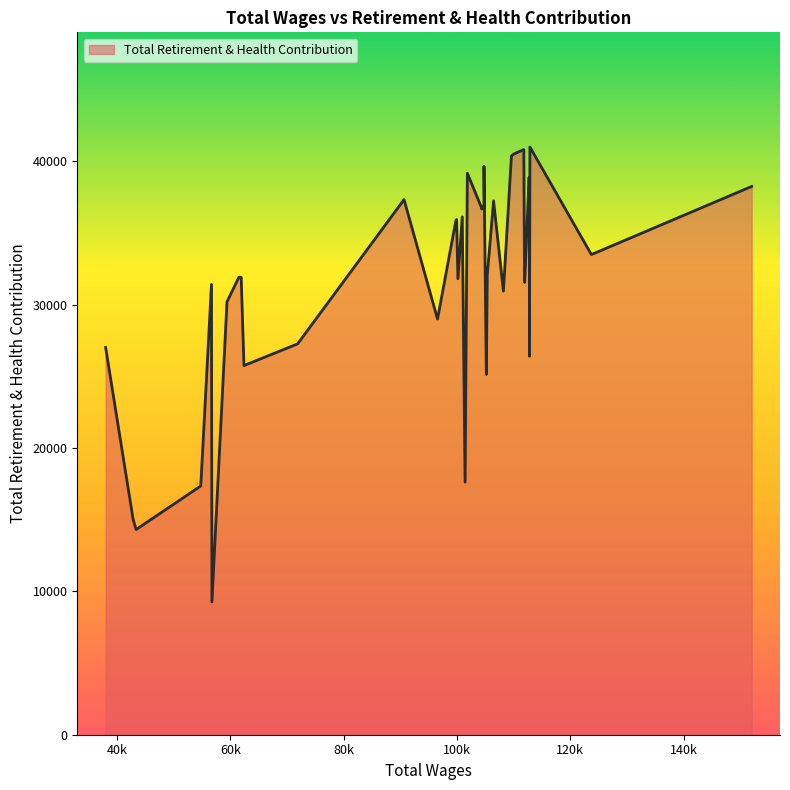

What is the maximum value shown in the chart?

40983